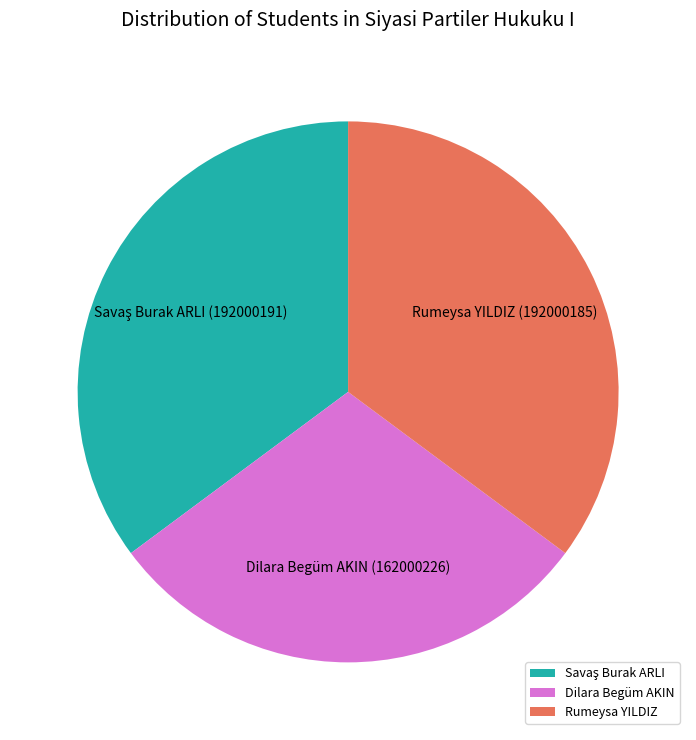

True or false: Rumeysa YILDIZ accounts for 21% of the total.

False